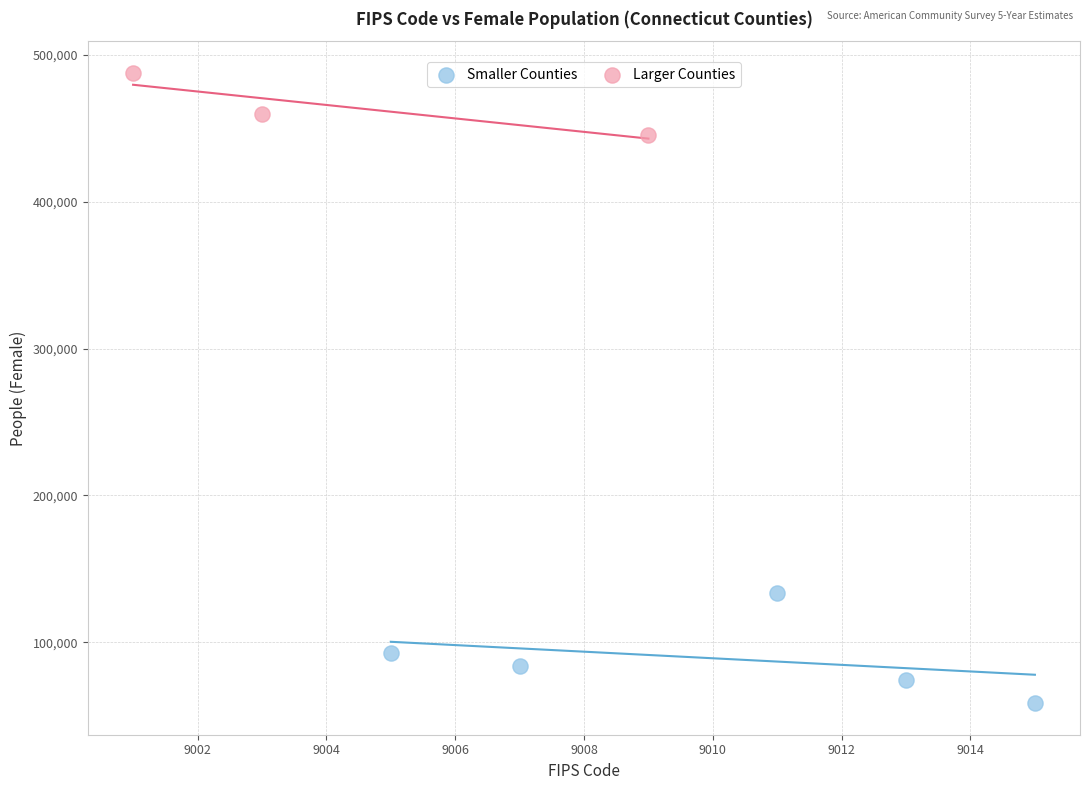

Which series reaches the minimum Y coordinate?

Smaller Counties